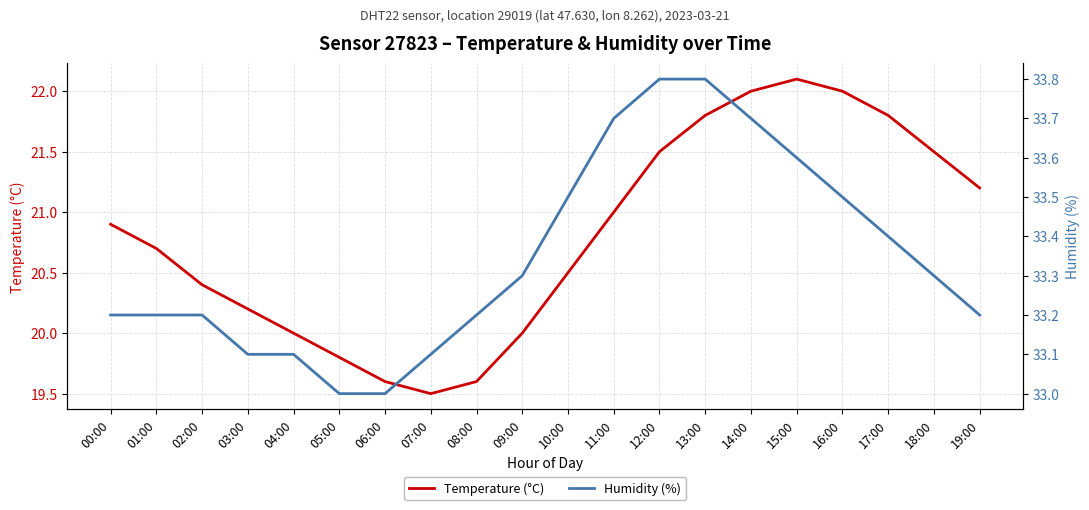

What is the maximum value for Humidity (%)?

33.8